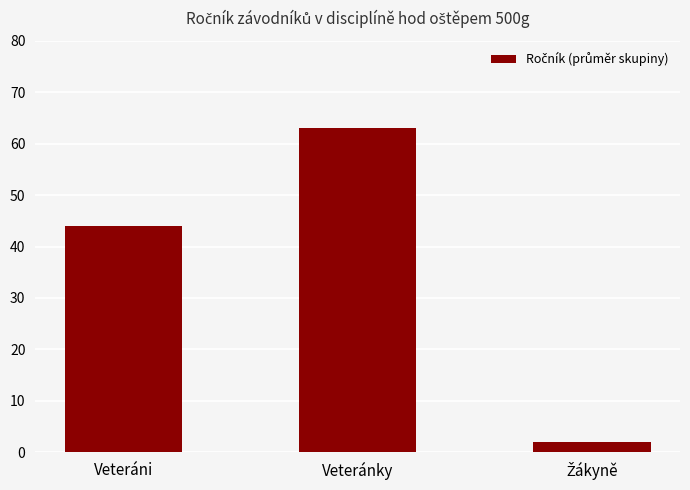

Which category has the highest value across all series?

Veteránky